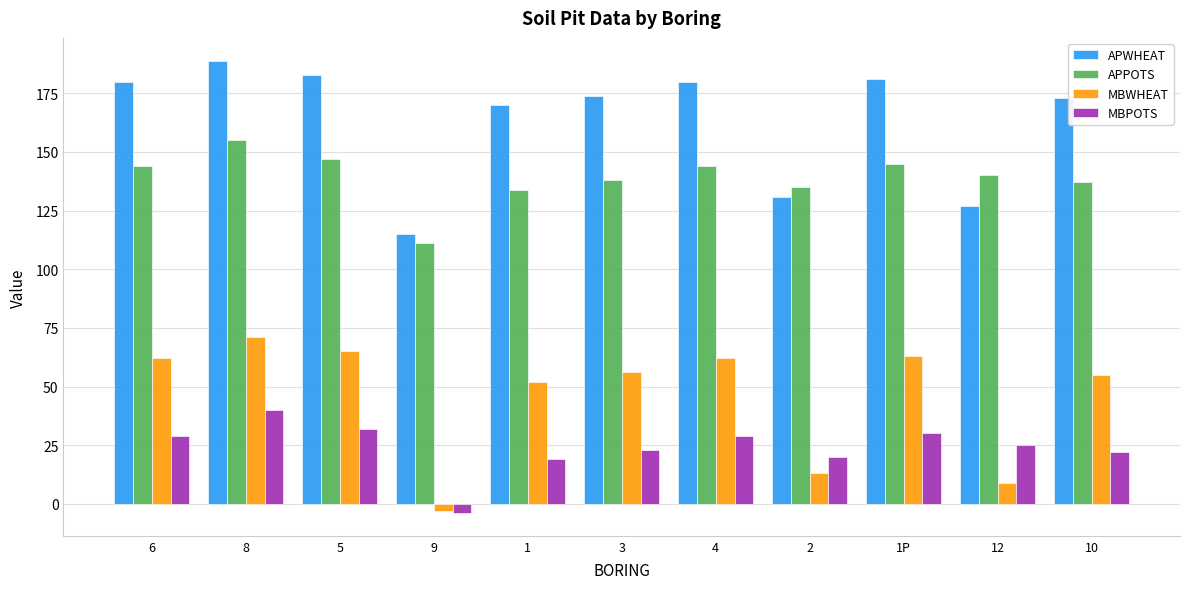

Rank the series by their maximum value, from highest to lowest.

APWHEAT, APPOTS, MBWHEAT, MBPOTS